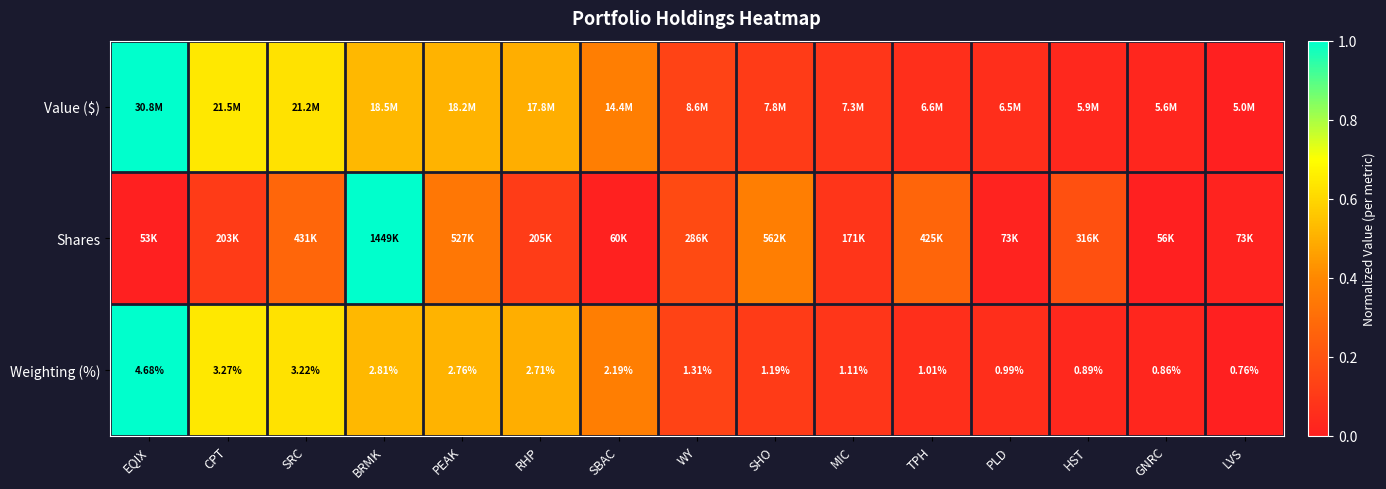

At which label does Weighting (%) reach its minimum?

LVS